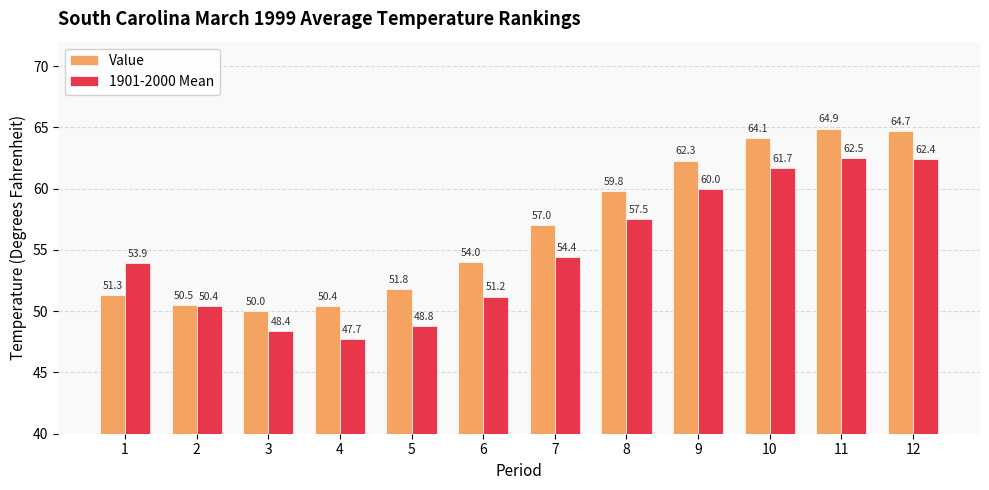

What is the value of the 1901-2000 Mean bar at the 8th from the left?

57.5